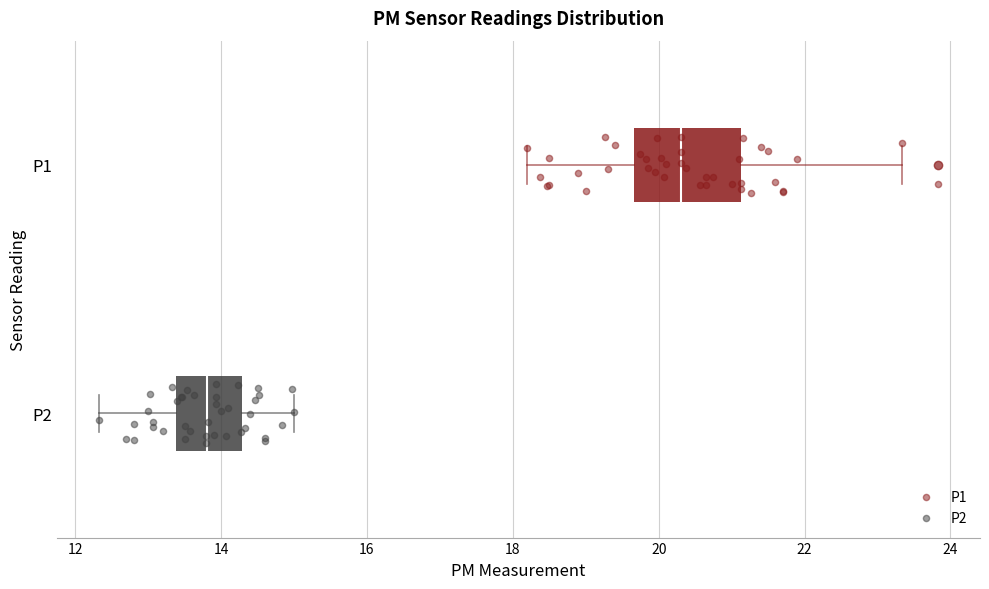

Comparing the boxes themselves (not the whiskers), which one is the widest?

P1